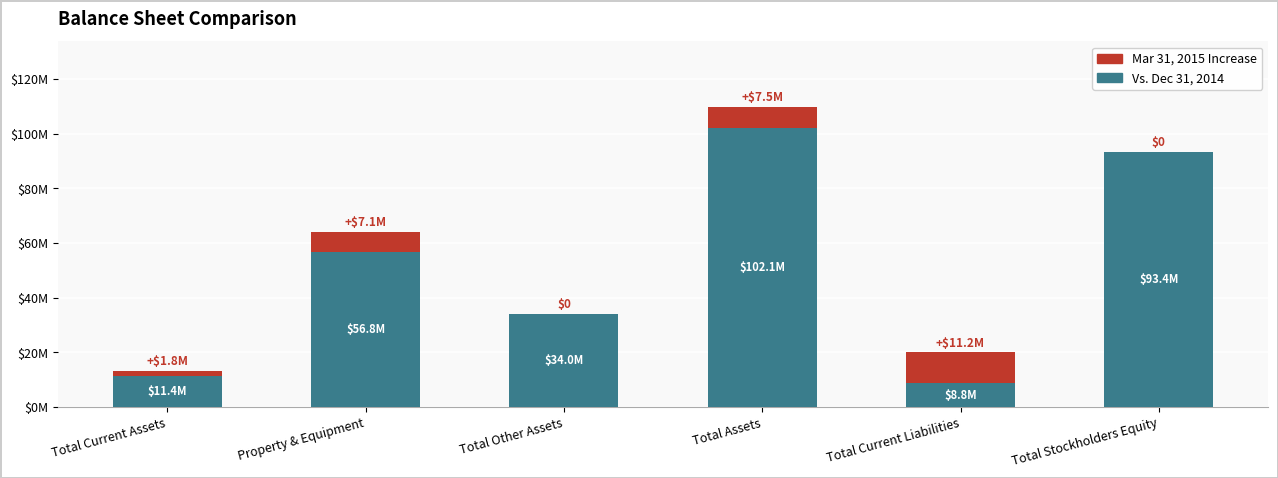

What position from the left is Total Current Liabilities?

5